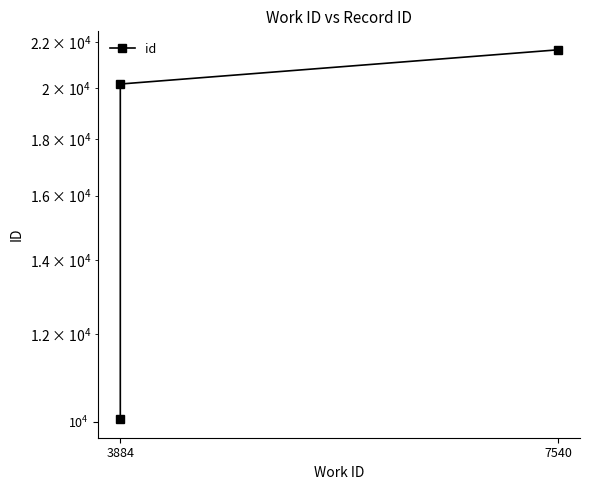

Reading left to right, what are all the values shown in this chart?

10057	20175	21661